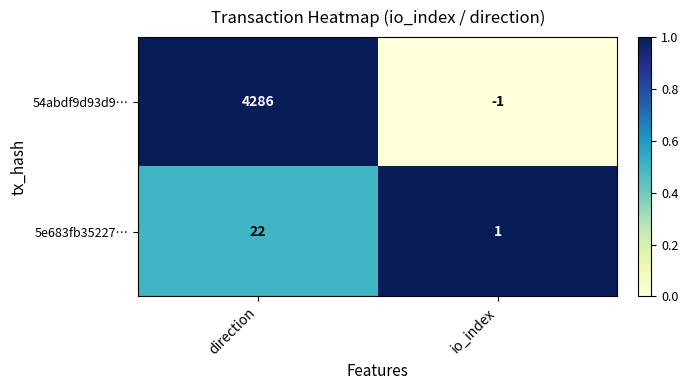

At which category does the chart reach its minimum across all series?

io_index